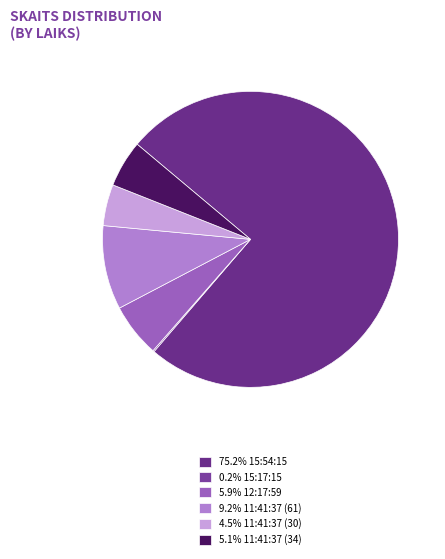

Which slice is the smallest?

15:17:15